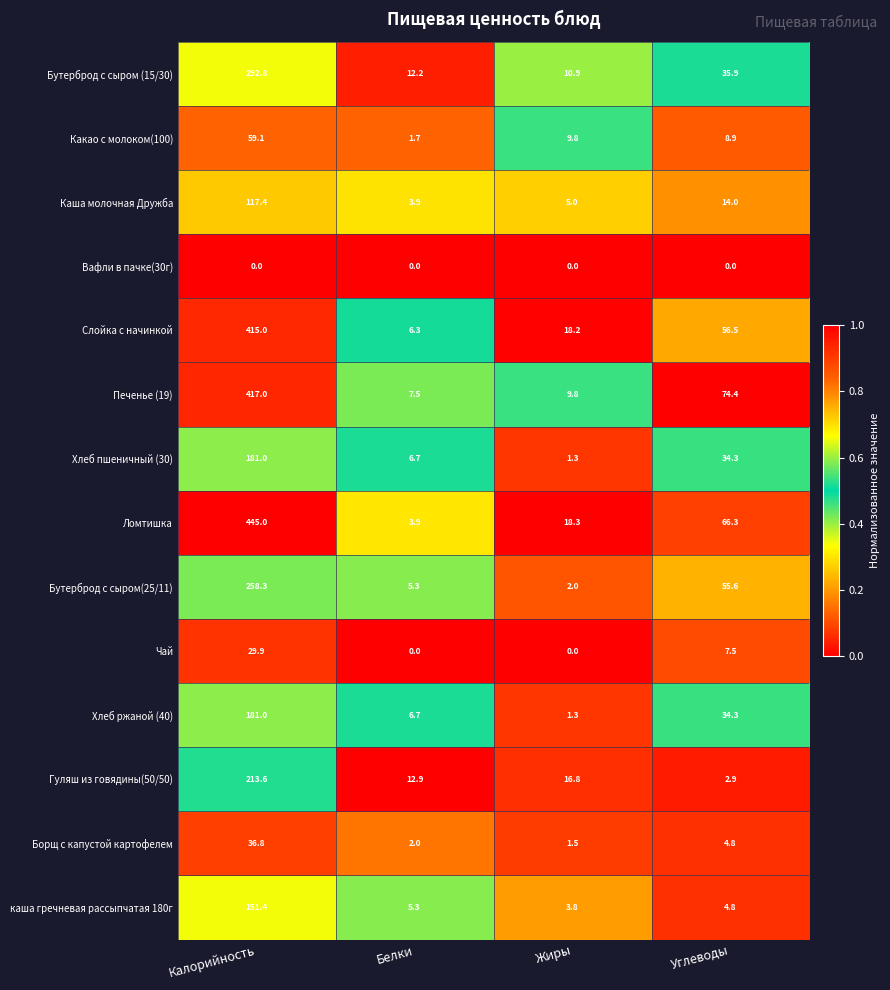

Where is Чай nearest to the value 14?

Углеводы